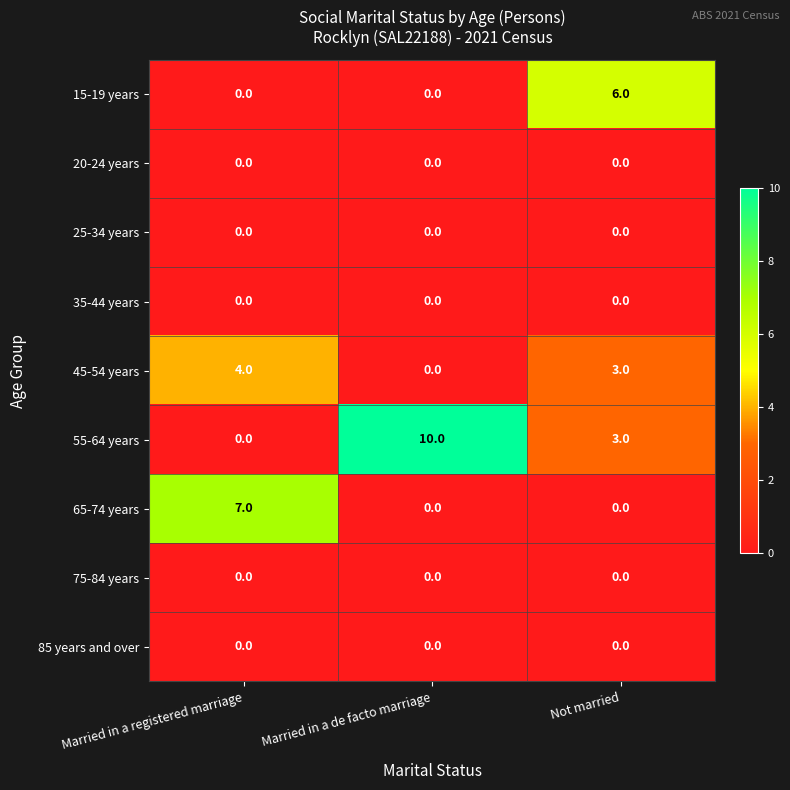

Reading right to left, what are all the values shown in this chart?

15-19 years: 6	0	0
20-24 years: 0	0	0
25-34 years: 0	0	0
35-44 years: 0	0	0
45-54 years: 3	0	4
55-64 years: 3	10	0
65-74 years: 0	0	7
75-84 years: 0	0	0
85 years and over: 0	0	0